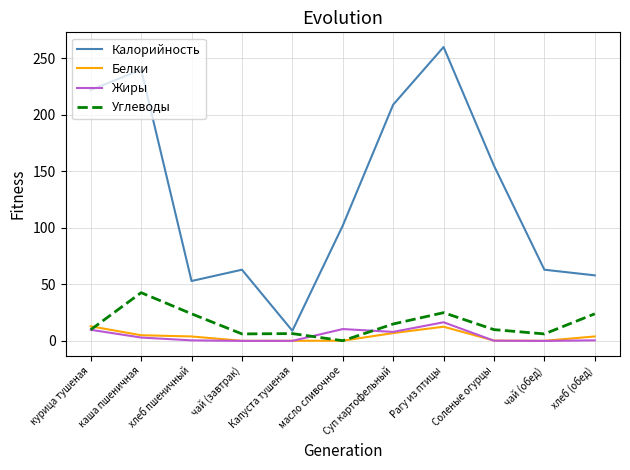

At how many categories does at least one series exceed 116?

5